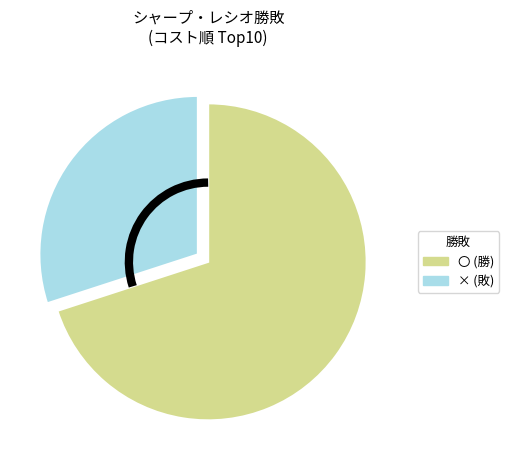

Do × and 〇 together represent more than half of the pie?

Yes